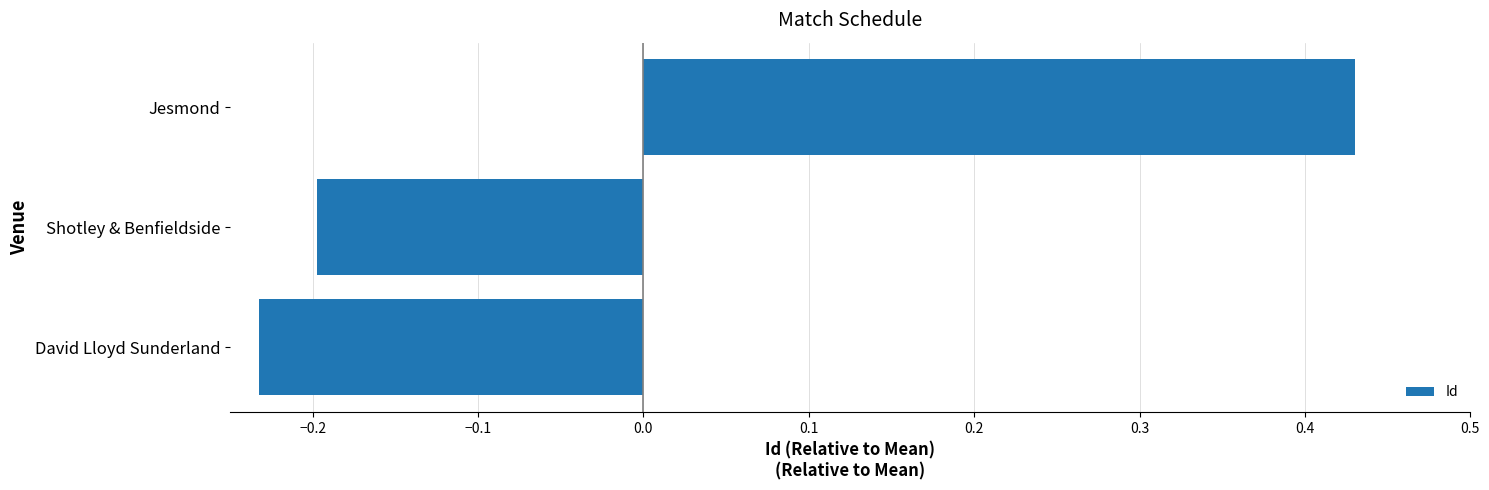

What is the change in value from David Lloyd Sunderland to Jesmond?

+0.7